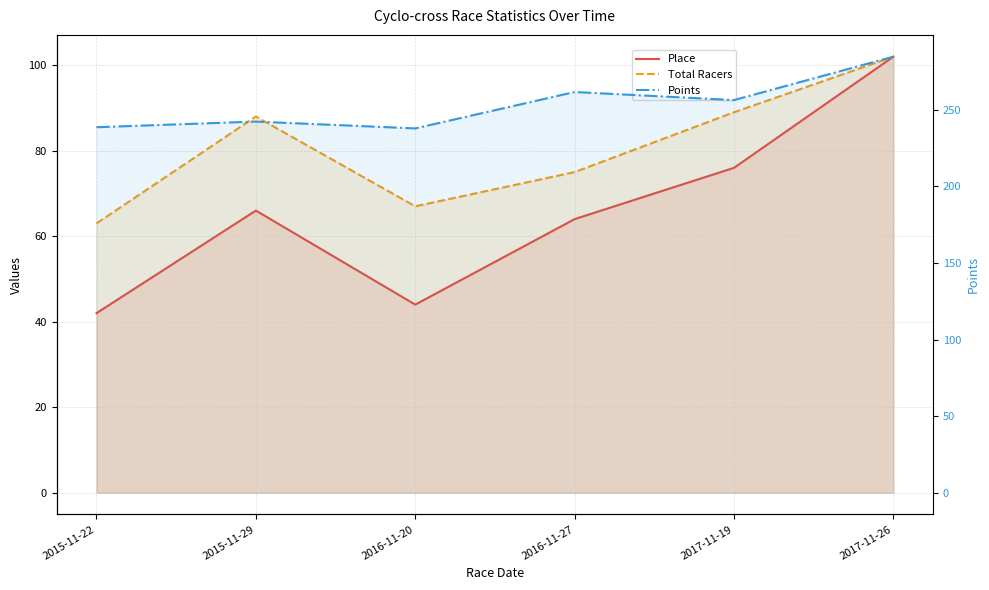

Where is the first local maximum for Place?

2015-11-29